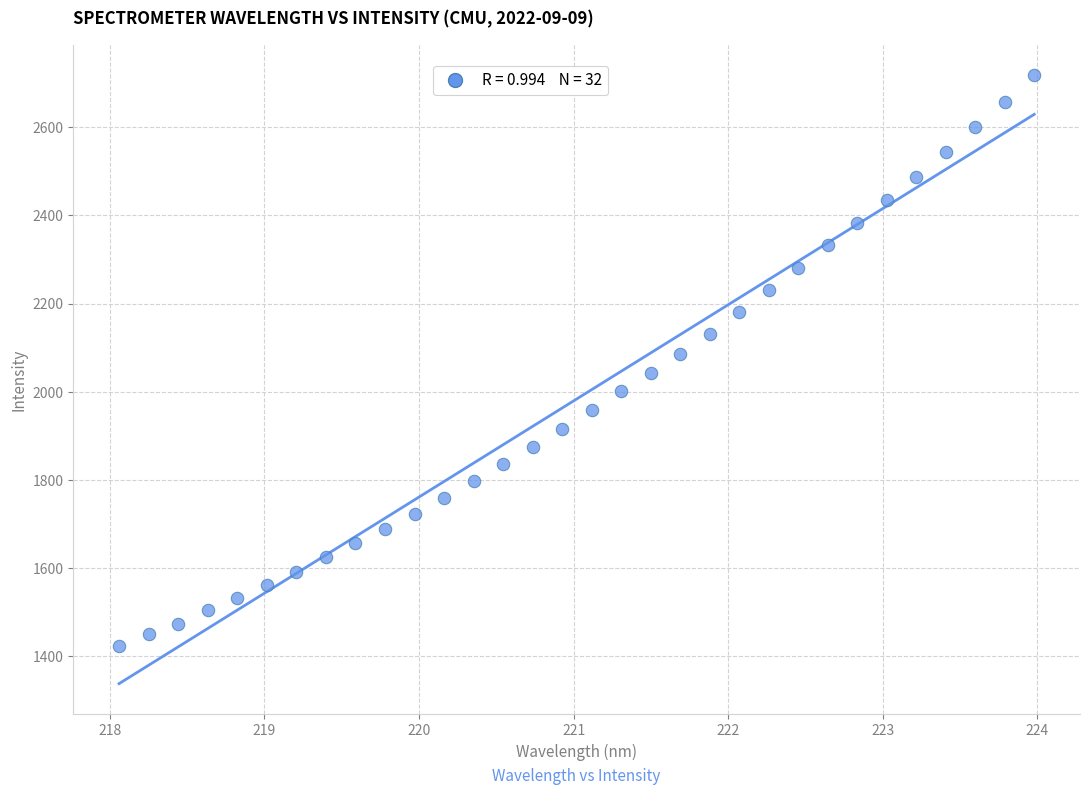

What is the range of X values (max minus min)?

5.9